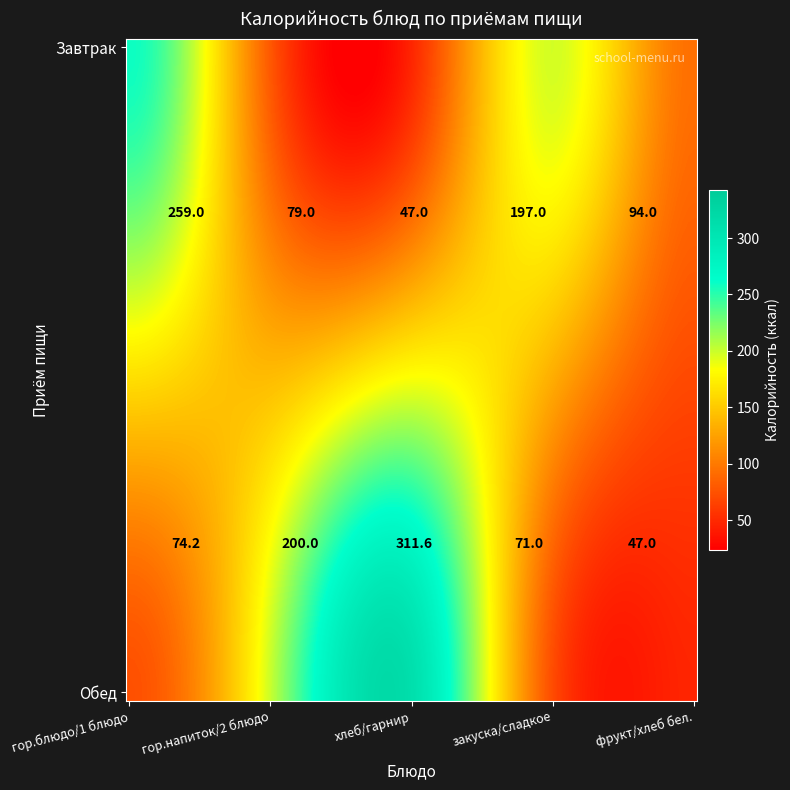

Which series has the largest total across all categories?

Обед